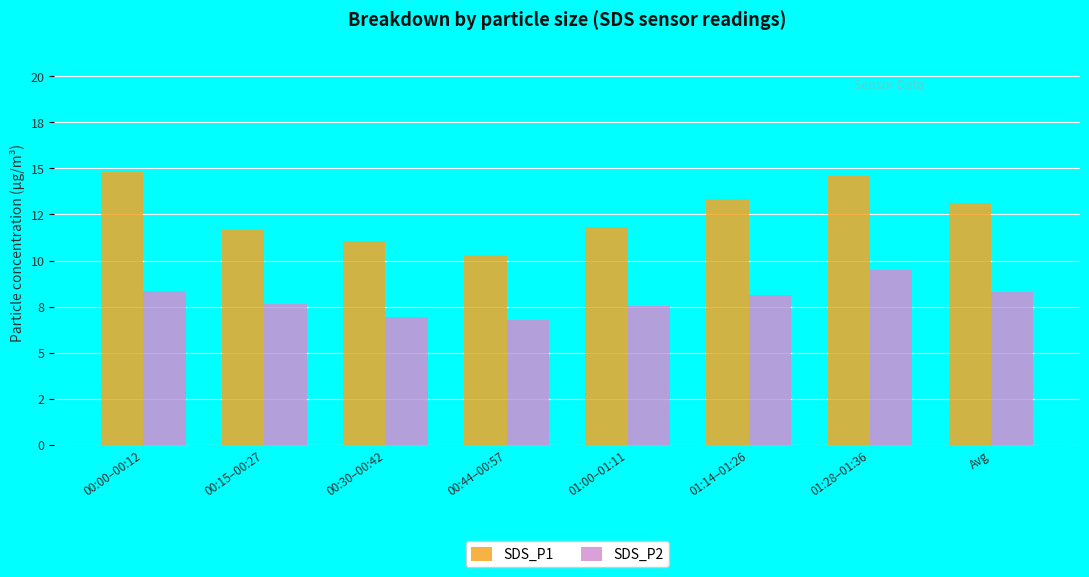

Between 00:44–00:57 and Avg, which series saw the biggest shift?

SDS_P1